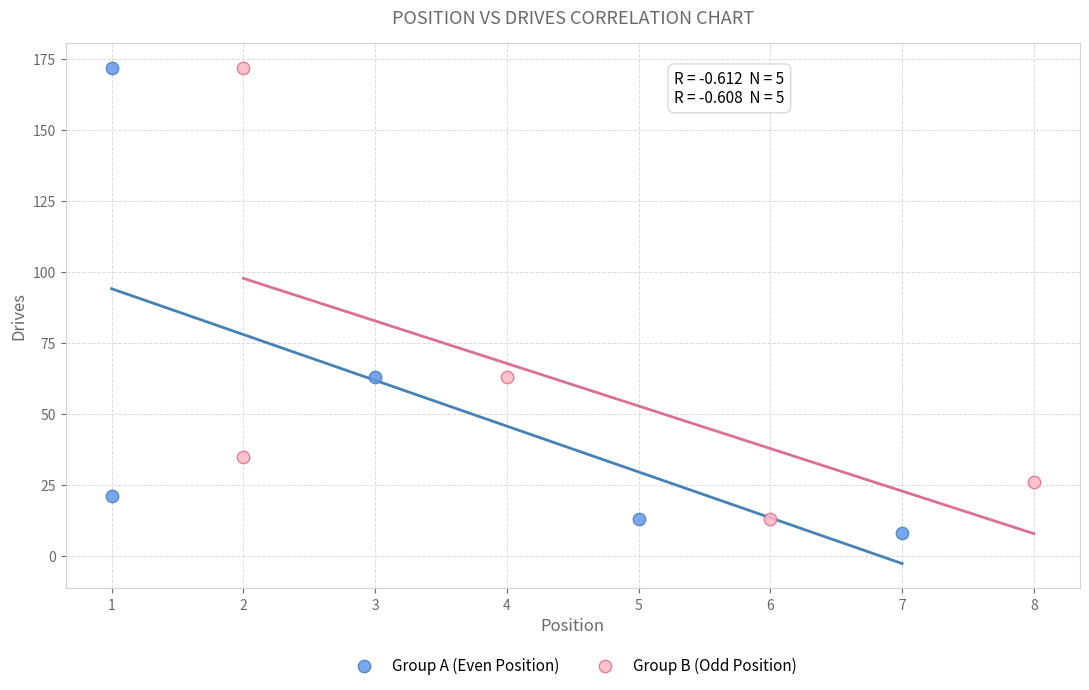

What are all the series names shown in the legend?

Group A (Even Position), Group B (Odd Position)